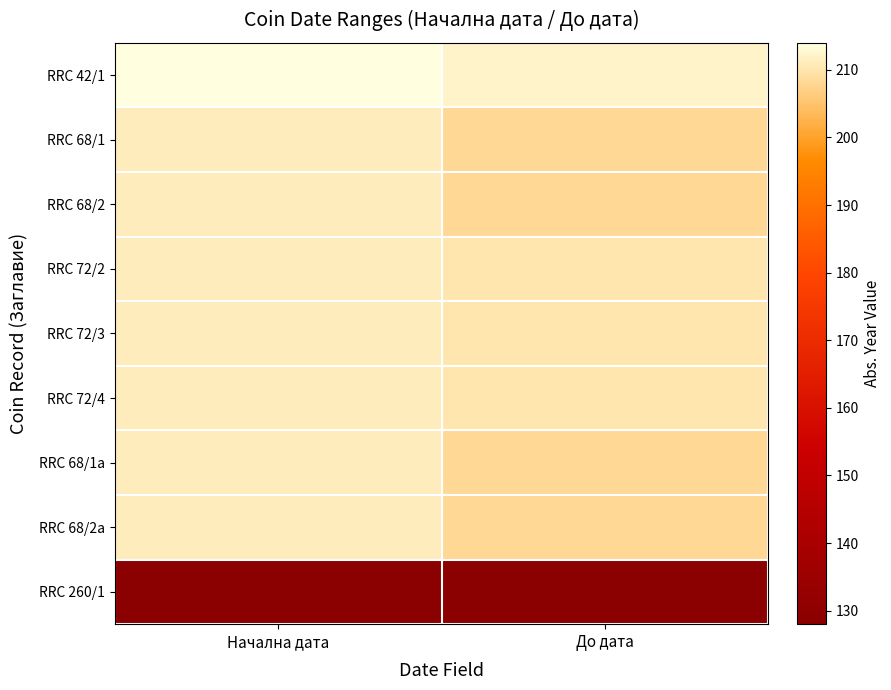

What is the difference between the highest and lowest values at Начална дата?

86